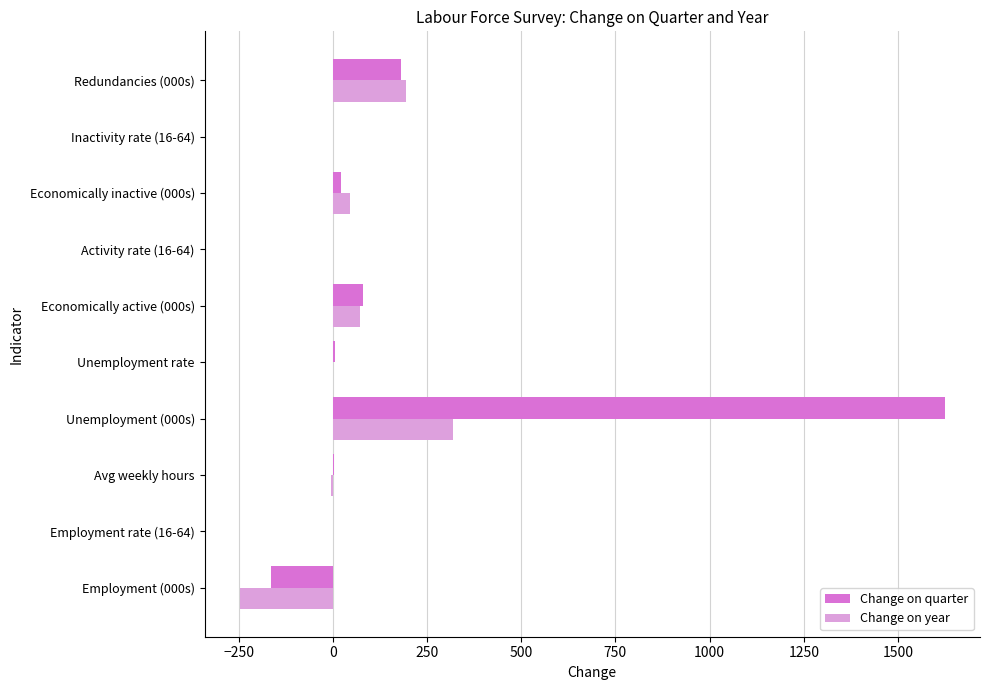

The value of Change on quarter at Unemployment (000s) is 2906.8. True or false?

False